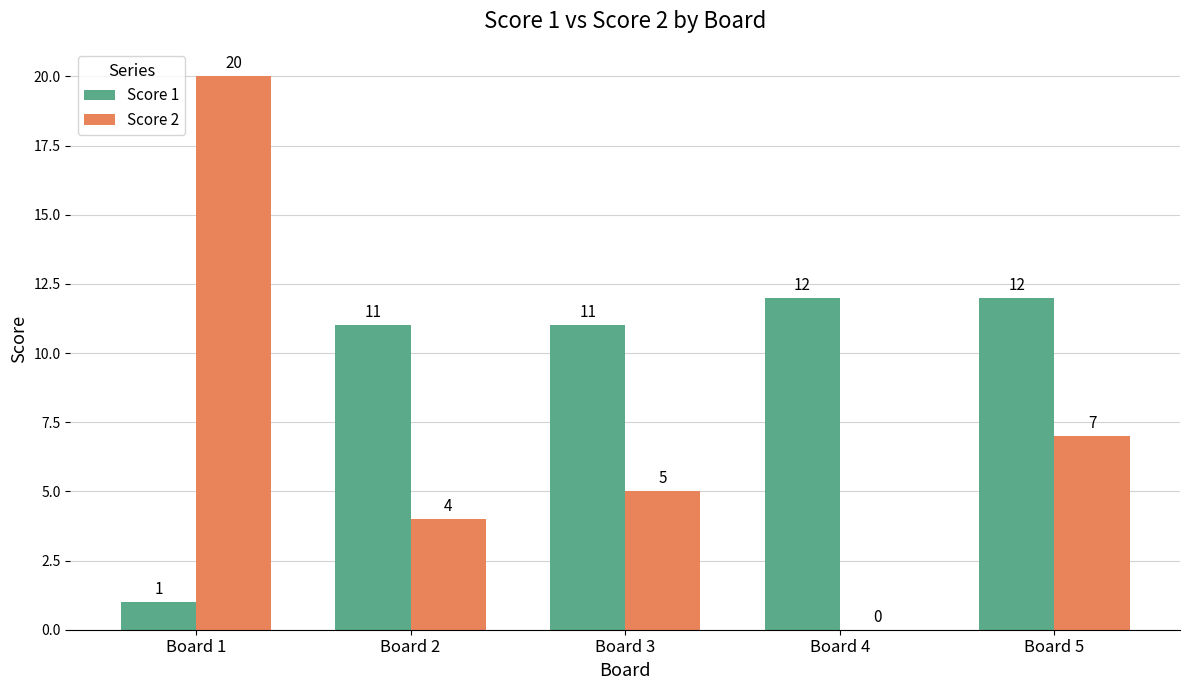

What is the average value of the Score 2 series?

7